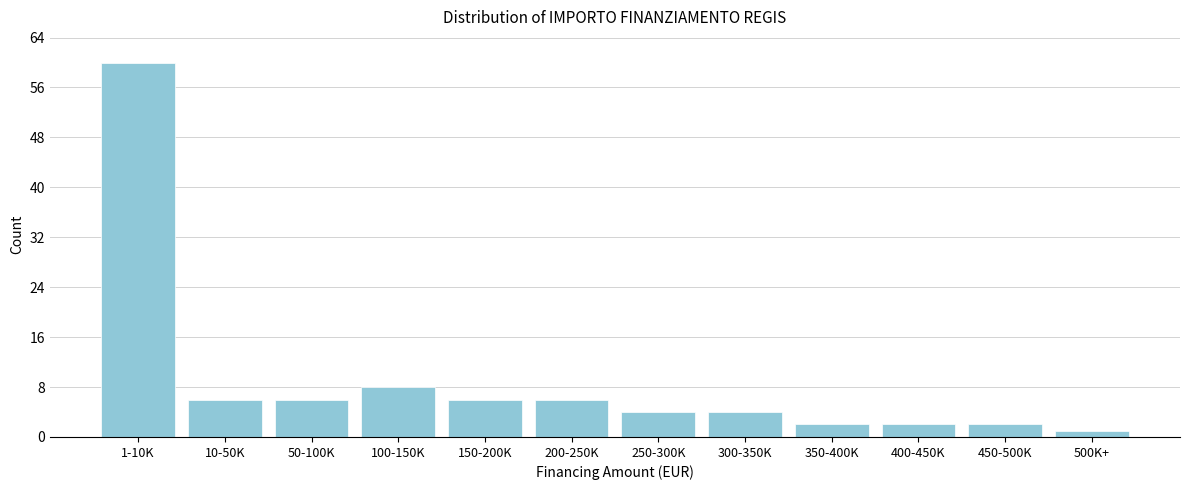

Reading left to right, what are all the values shown in this chart?

1-10K=60	10-50K=6	50-100K=6	100-150K=8	150-200K=6	200-250K=6	250-300K=4	300-350K=4	350-400K=2	400-450K=2	450-500K=2	500K+=1